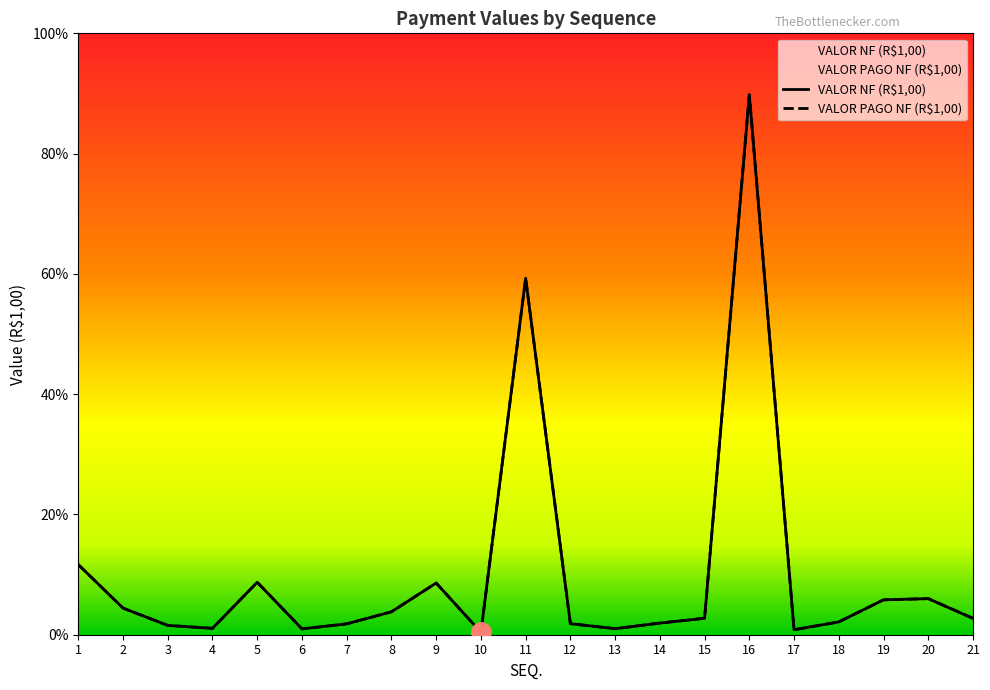

True or false: VALOR NF (R$1,00) and VALOR PAGO NF (R$1,00) cross at least once.

False